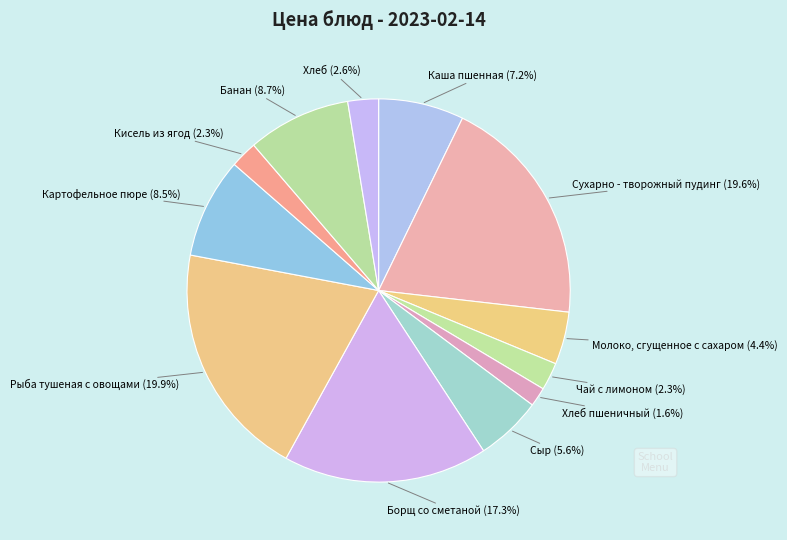

To the nearest percent, what is the difference between the largest and smallest slice percentages?

18%